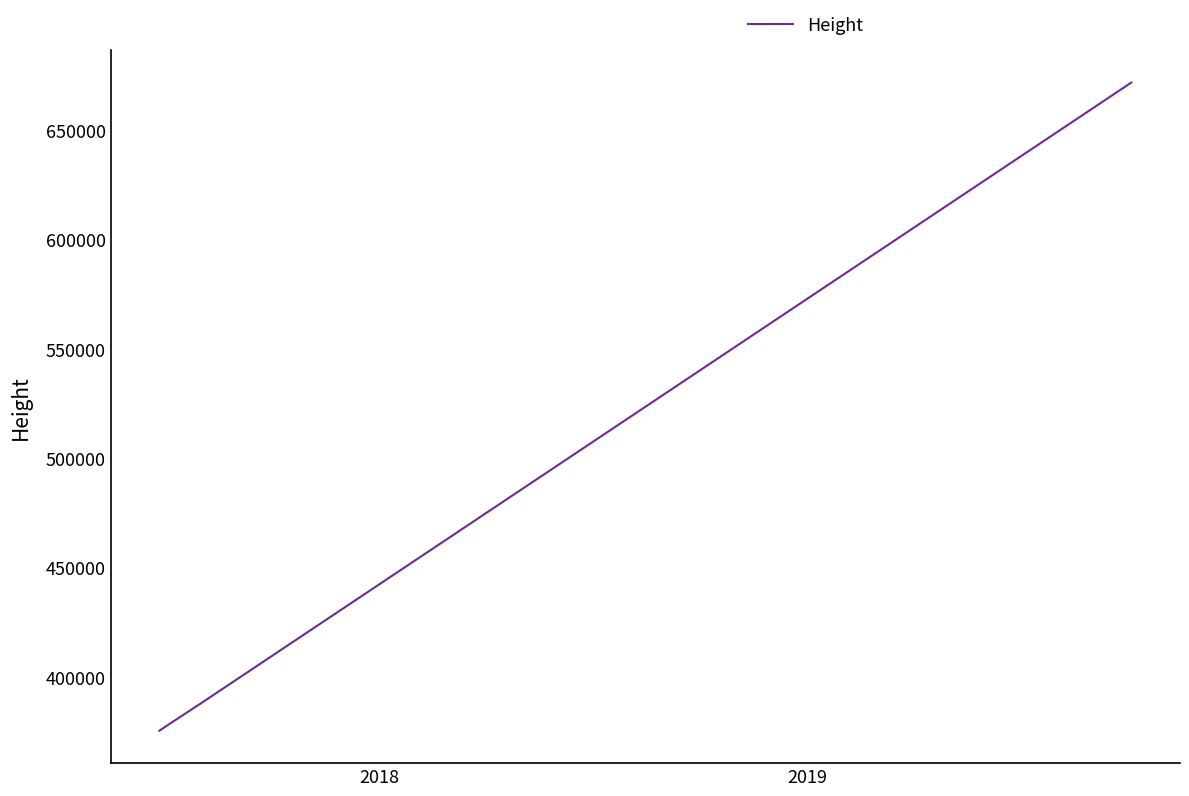

What is the greatest value displayed?

671802